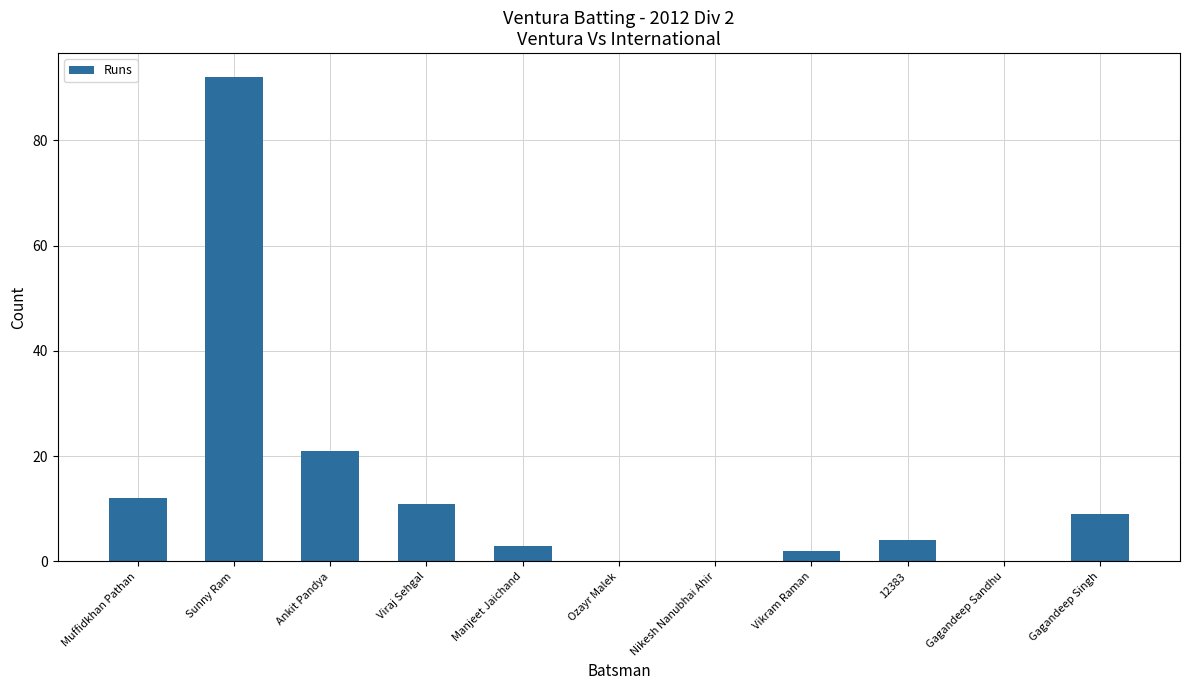

What is the average value?

14